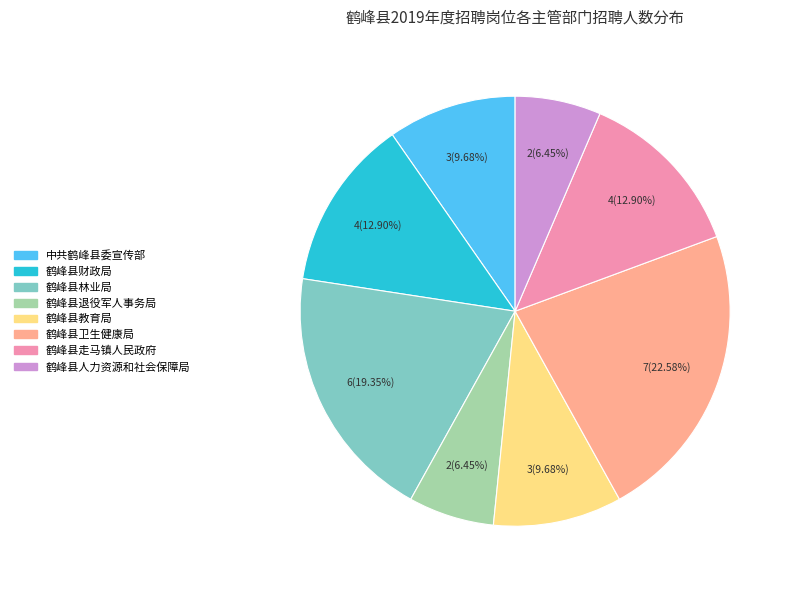

To the nearest percent, what is the average slice percentage?

12%